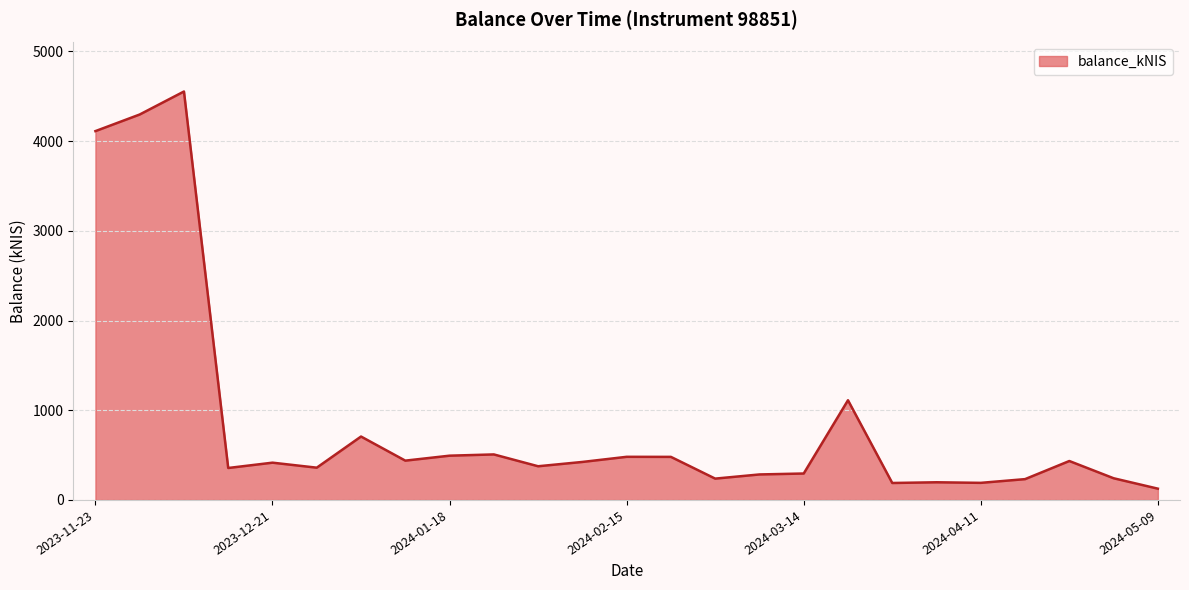

What is the difference between the maximum and minimum values?

4426.9